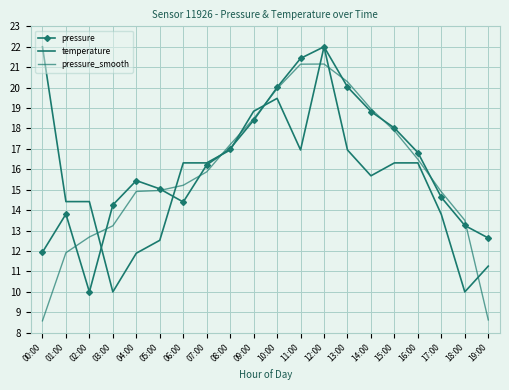

What is the value of the pressure point at the 17th from the left?

16.8